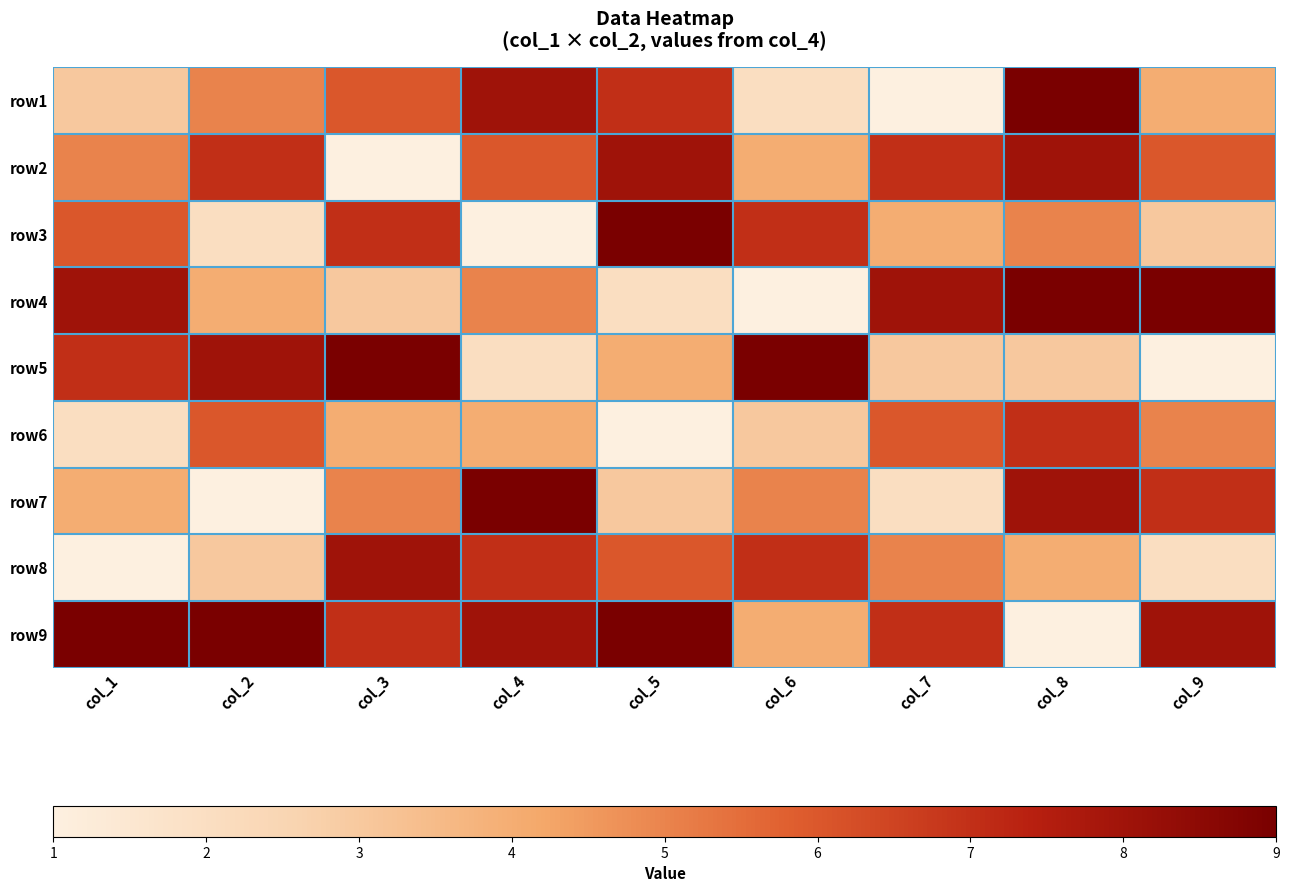

At how many categories does at least one series exceed 2?

9